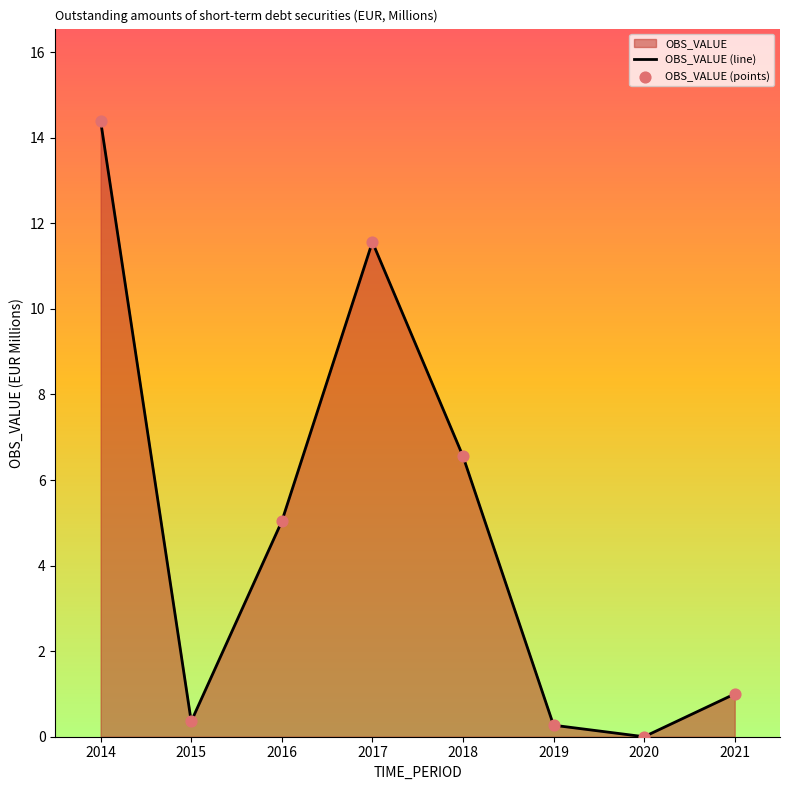

Which series contains the lowest Y value?

OBS_VALUE (line)